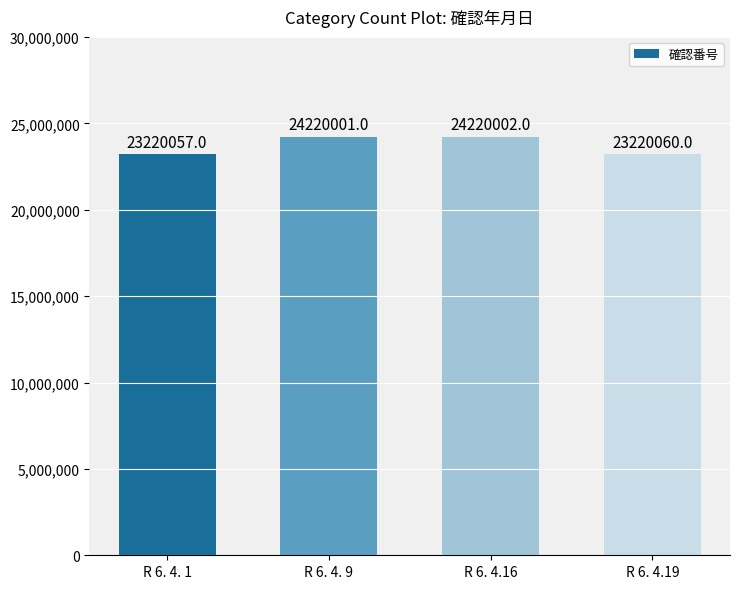

What value does the data have at R 6. 4.16, to the nearest 100?

24220000